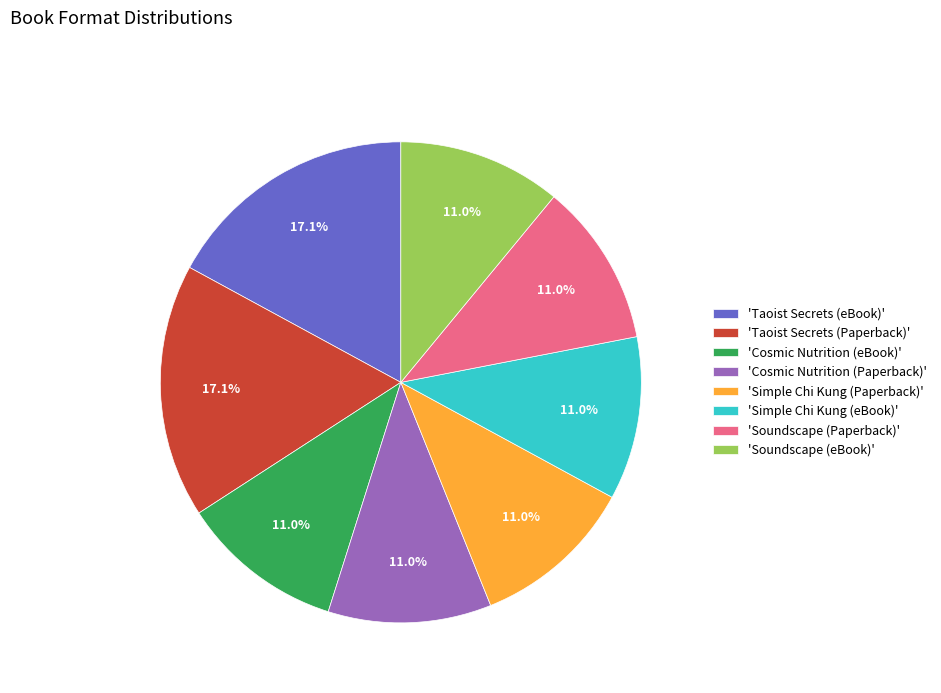

Approximately how many times larger is the value at 'Taoist Secrets (eBook)' compared to 'Soundscape (Paperback)'?

1.6